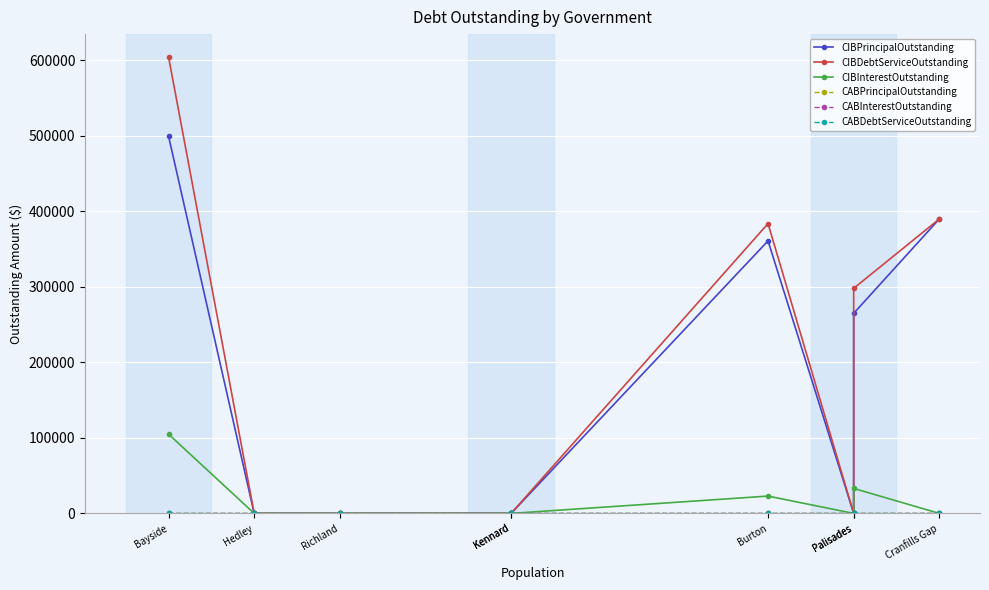

The CIBInterestOutstanding series shows 0.0 at Palisades. True or false?

True